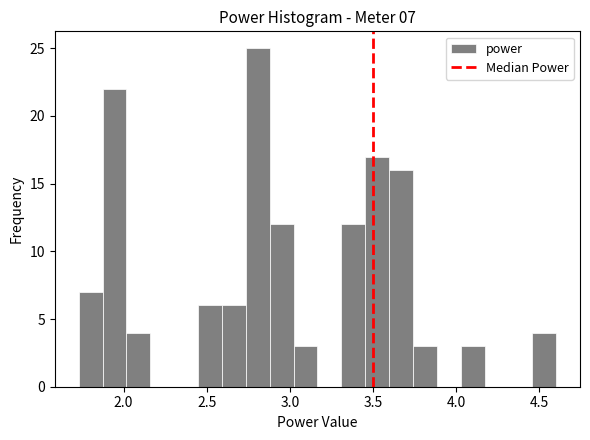

Read against the x-axis, roughly where is the centre of the tallest bar?

2.80